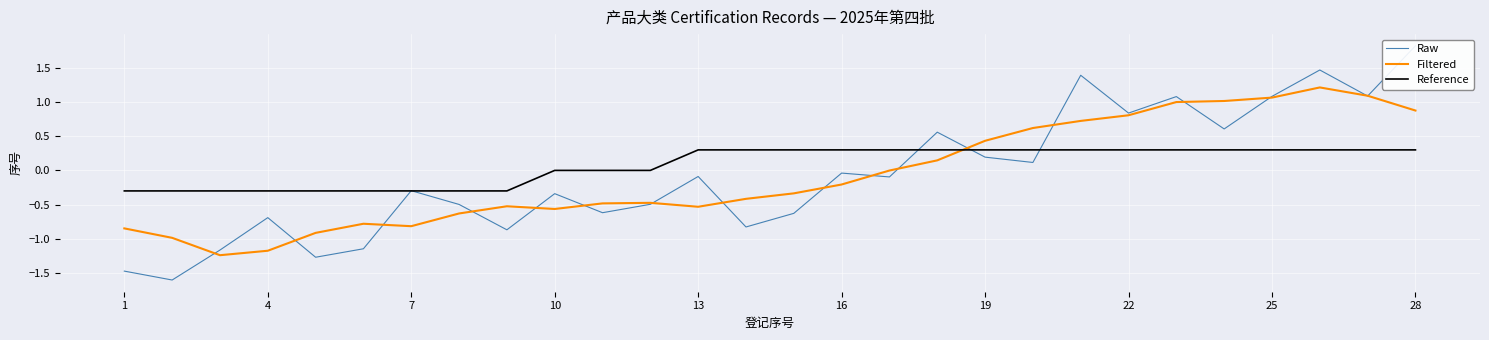

What is the maximum value for Reference?

0.3